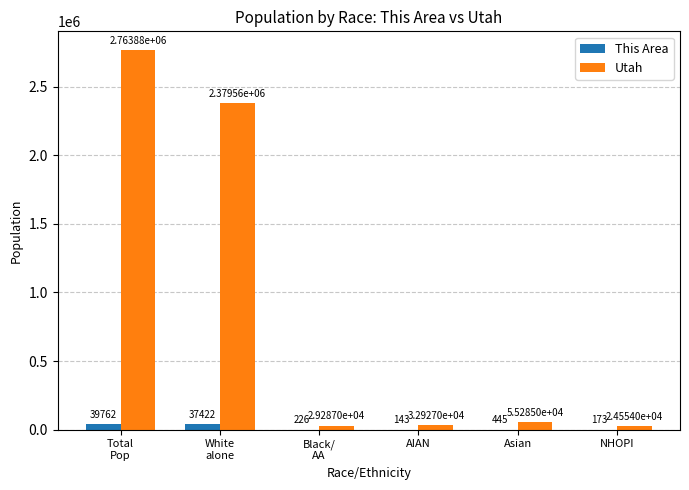

The Utah series shows 55285 at Asian. True or false?

True